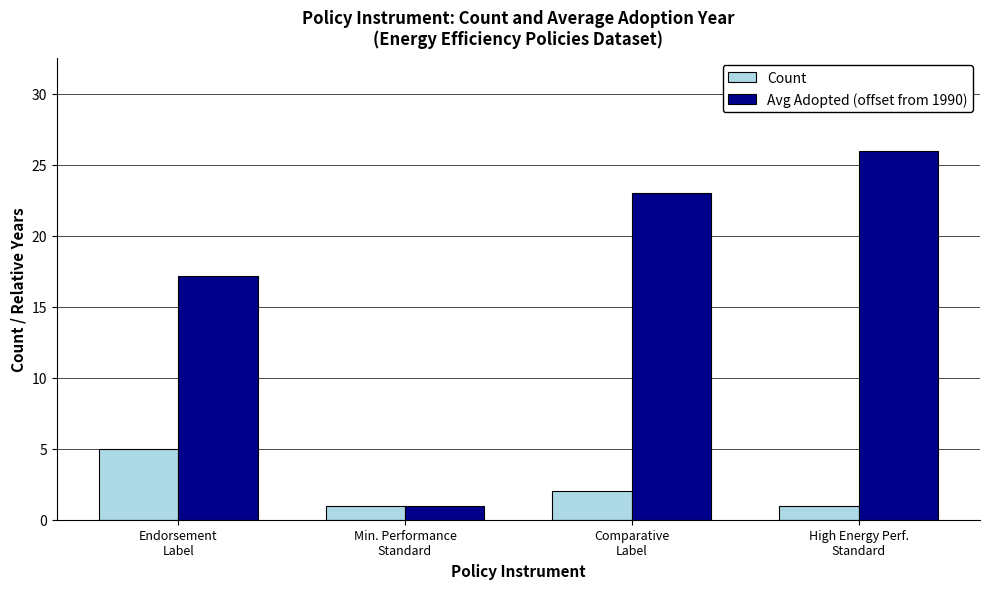

The value of Avg Adopted (offset from 1990) at Comparative
Label is 23.0. True or false?

True